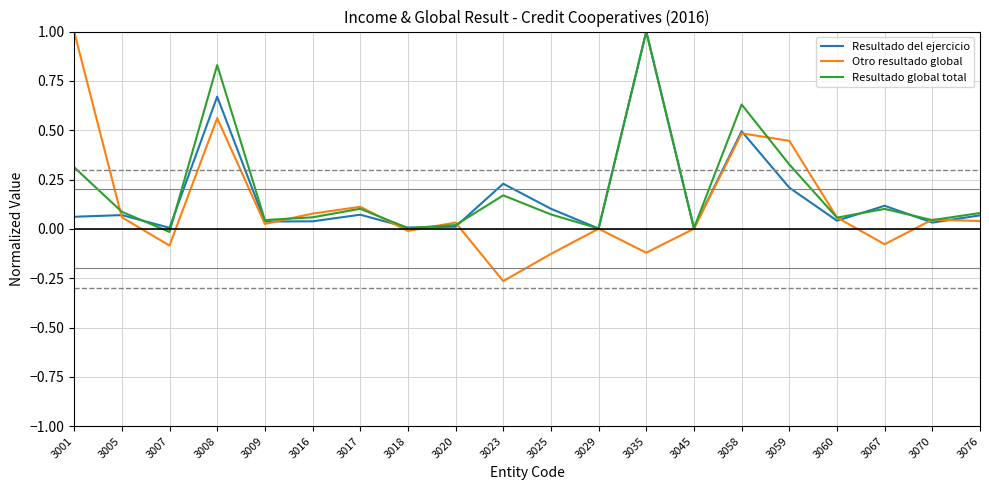

True or false: Otro resultado global has more than 1 points higher than both neighbors.

True